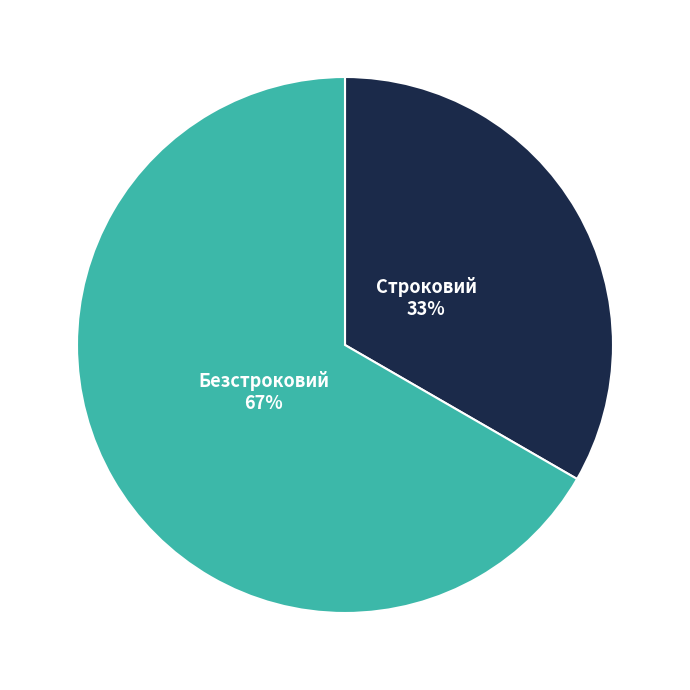

What percentage is the Строковий slice, to the nearest percent?

33%